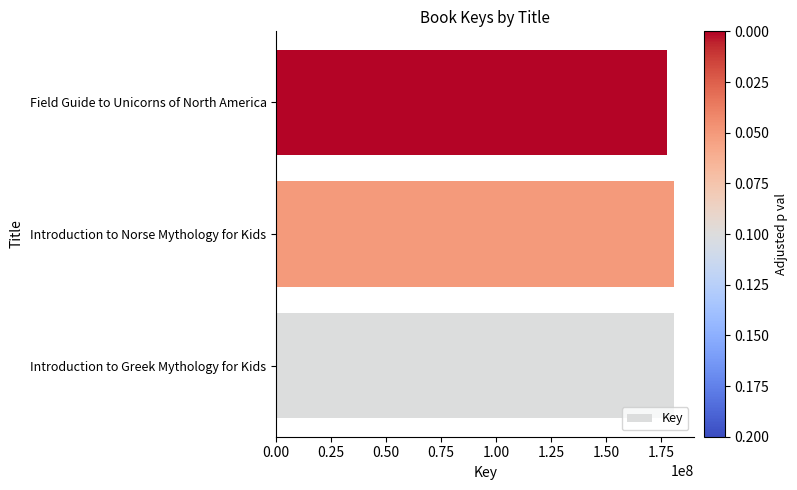

What is the ratio of the value at Introduction to Greek Mythology for Kids to the value at Field Guide to Unicorns of North America?

1.0